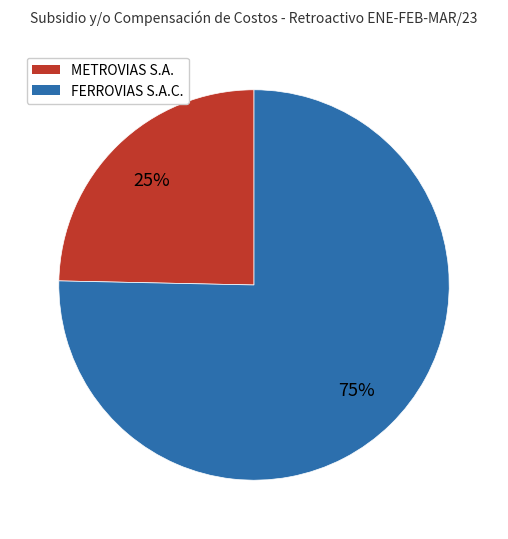

Does any single category account for the majority?

Yes